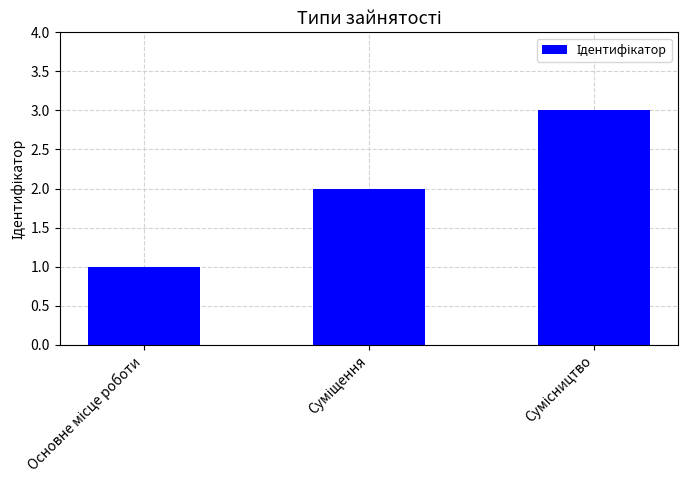

What is the maximum value shown in the chart?

3